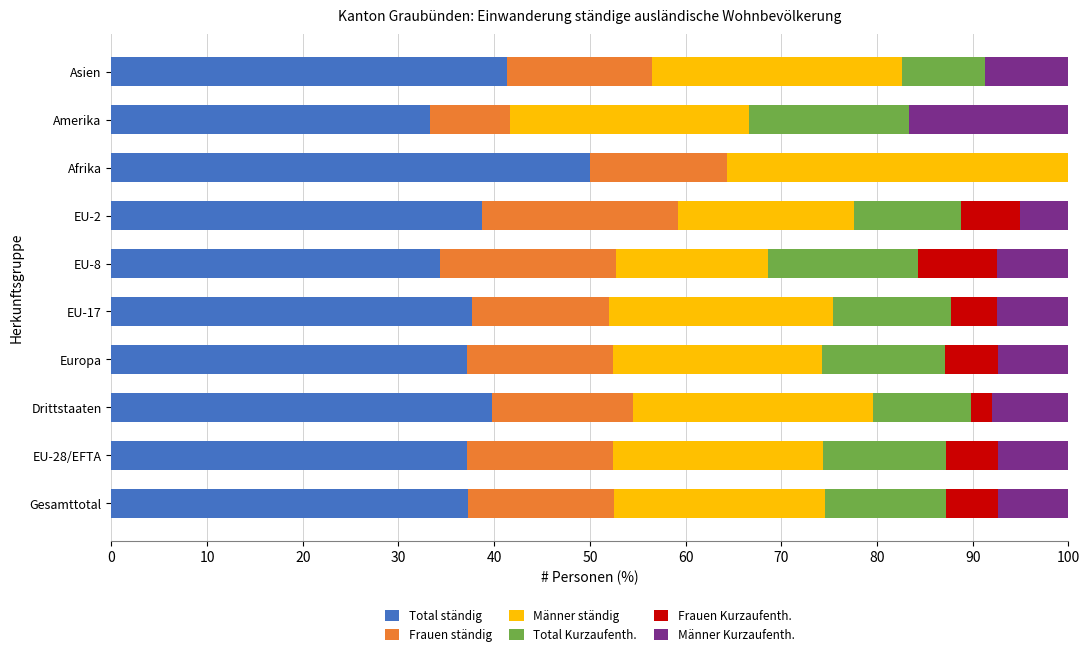

What is the total value across all series at EU-8?

100.0